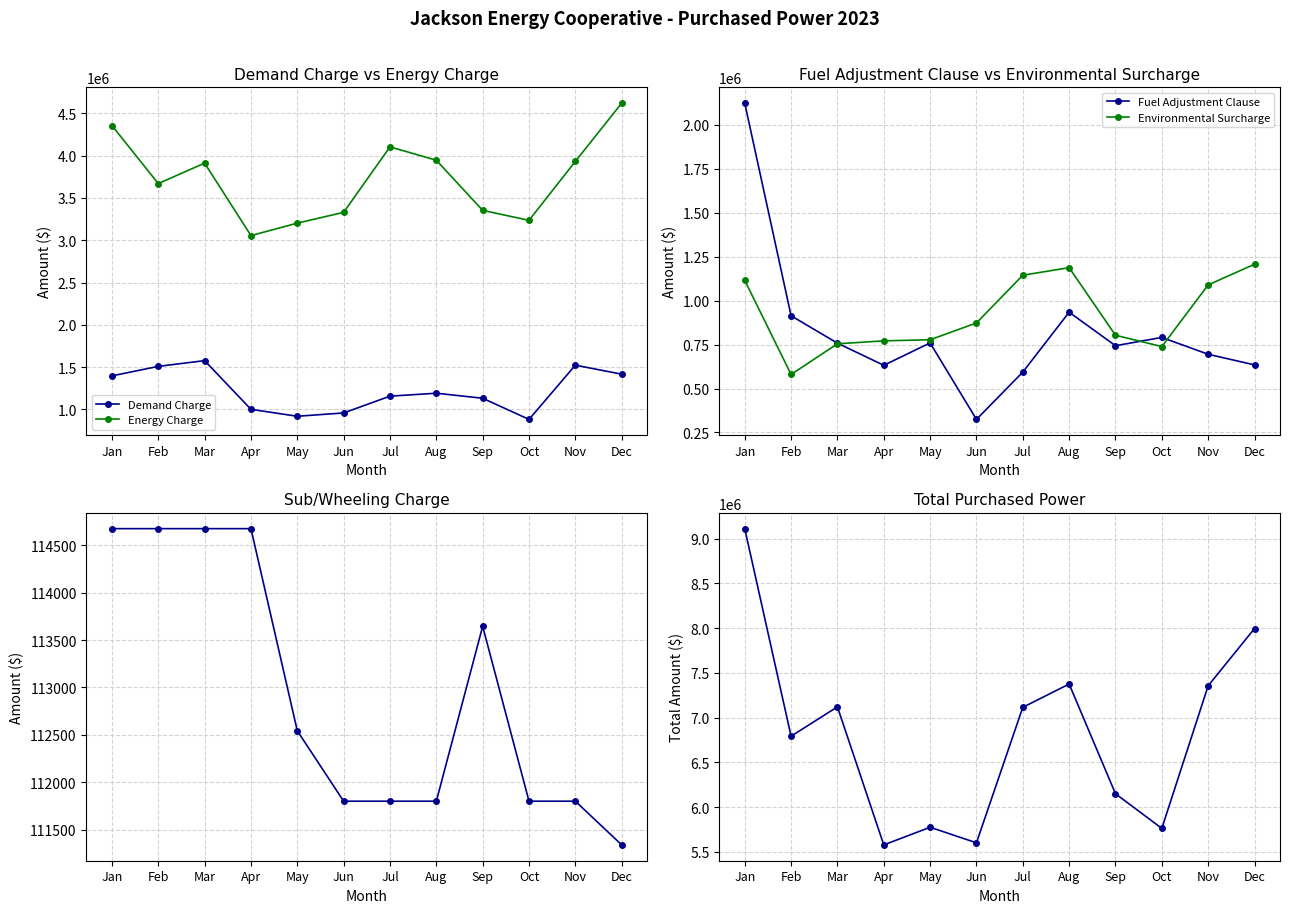

In Energy Charge, how many points are higher than both neighbors (excluding endpoints)?

2